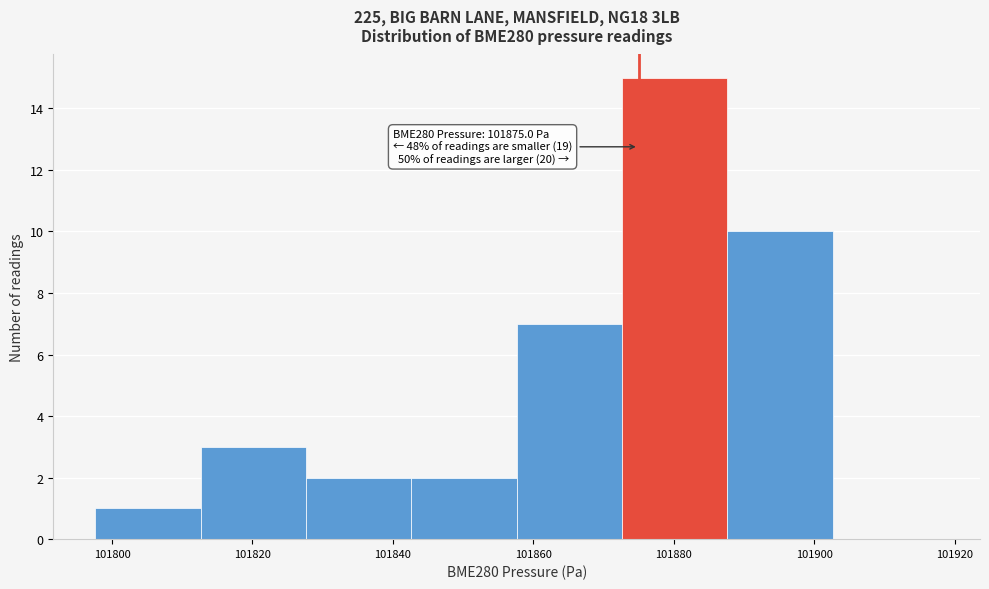

Which range on the x-axis has the tallest bar?

101872 to 101888